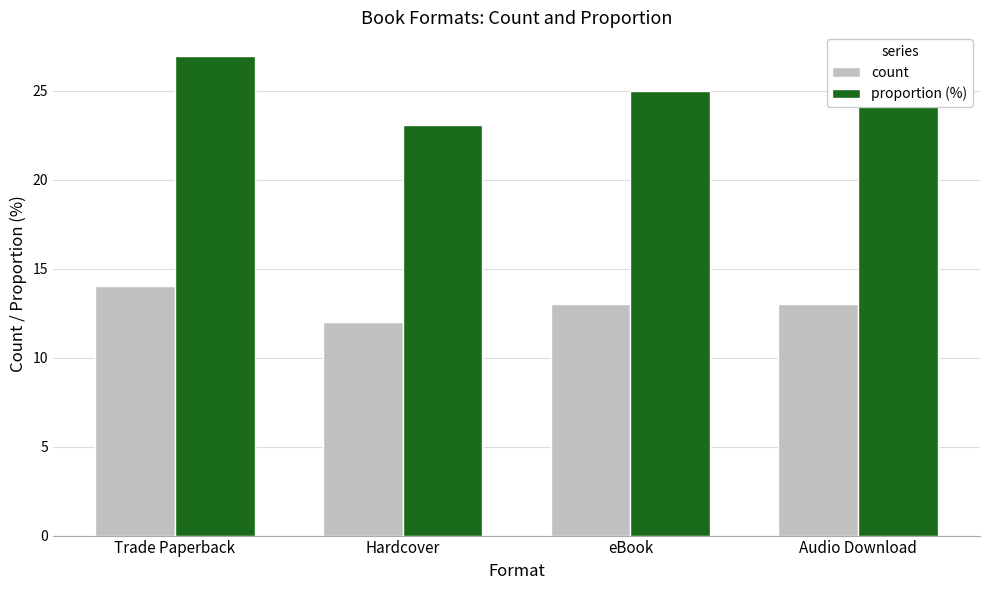

What is the minimum value shown in the chart?

12.0